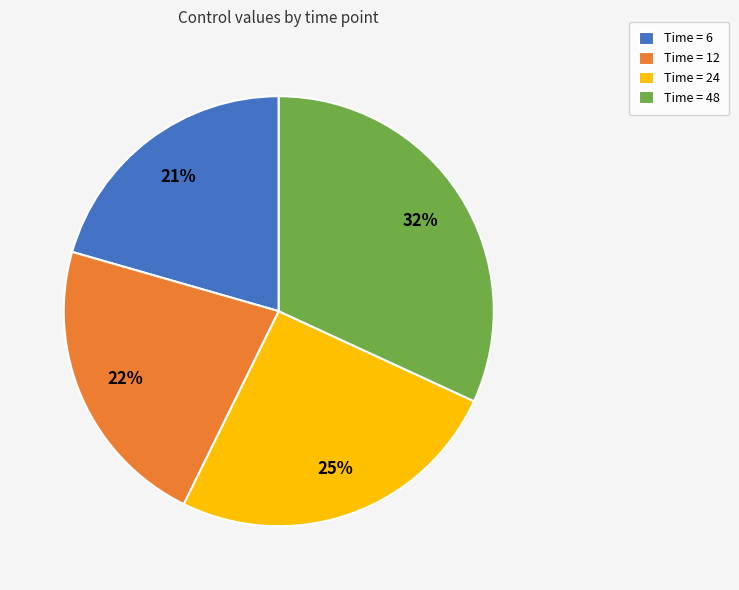

Is it true that Time = 48 is 32% of the pie?

True